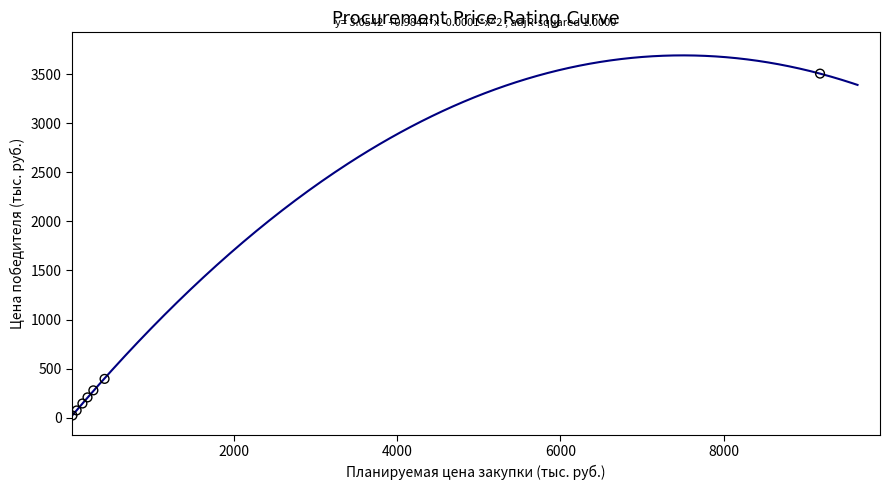

What is the average Y value?

660.7